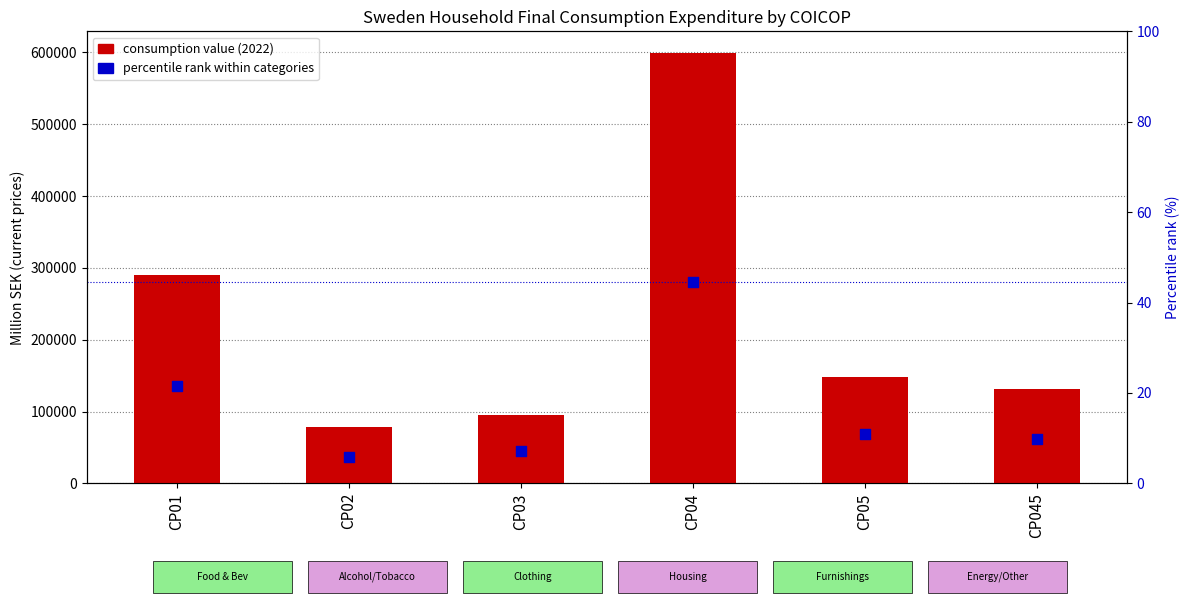

At which category is the sum across all series the highest?

CP04